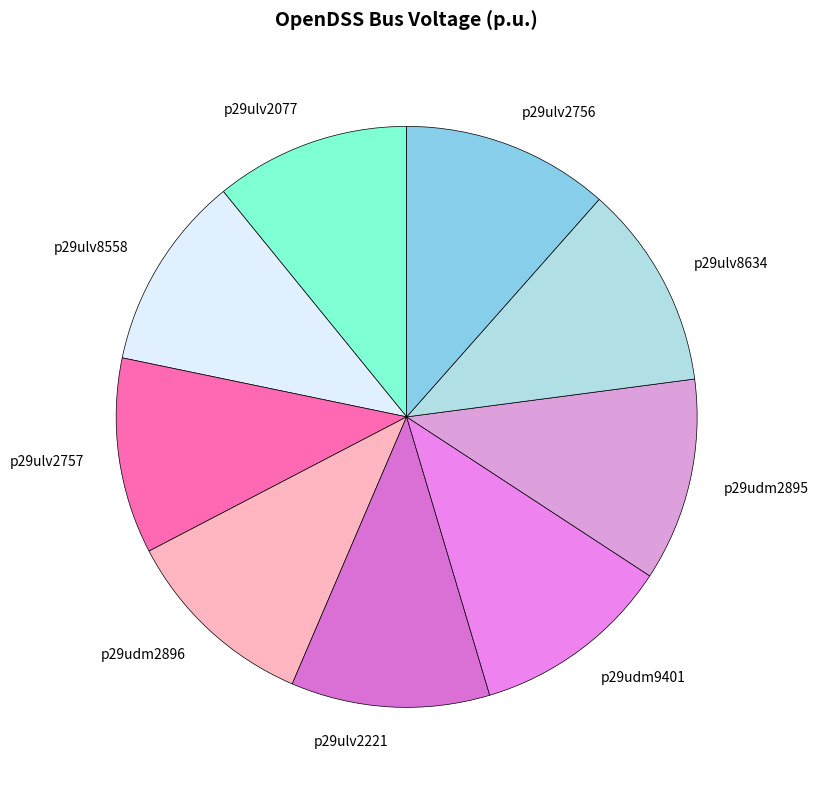

True or false: p29ulv2756 accounts for 12% of the total.

True